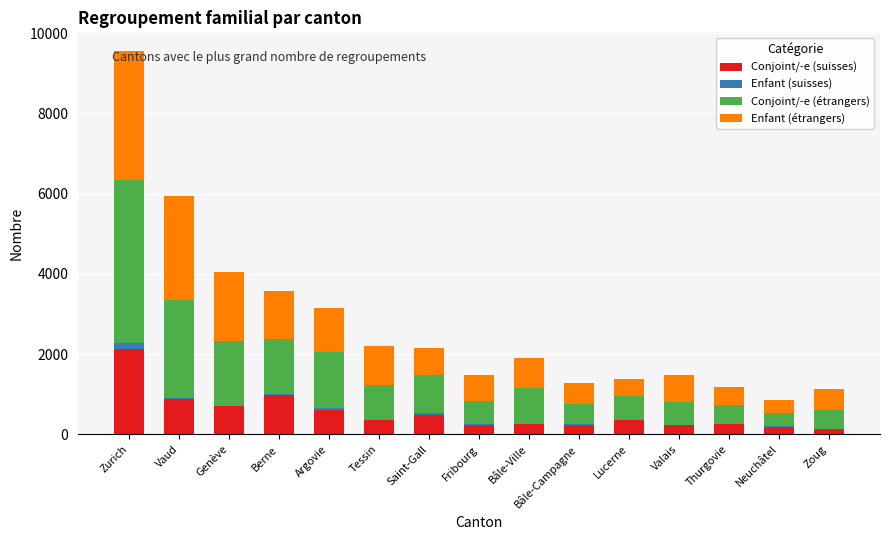

Which category has the highest value in the Conjoint/-e (suisses) series?

Zurich